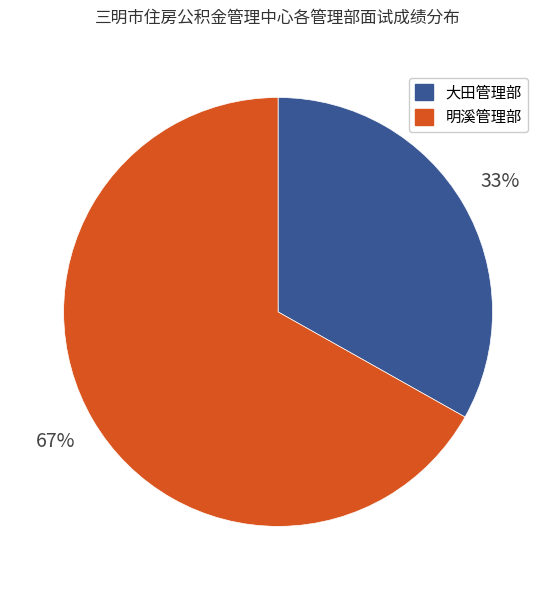

To the nearest percent, what portion does 明溪管理部 represent?

67%